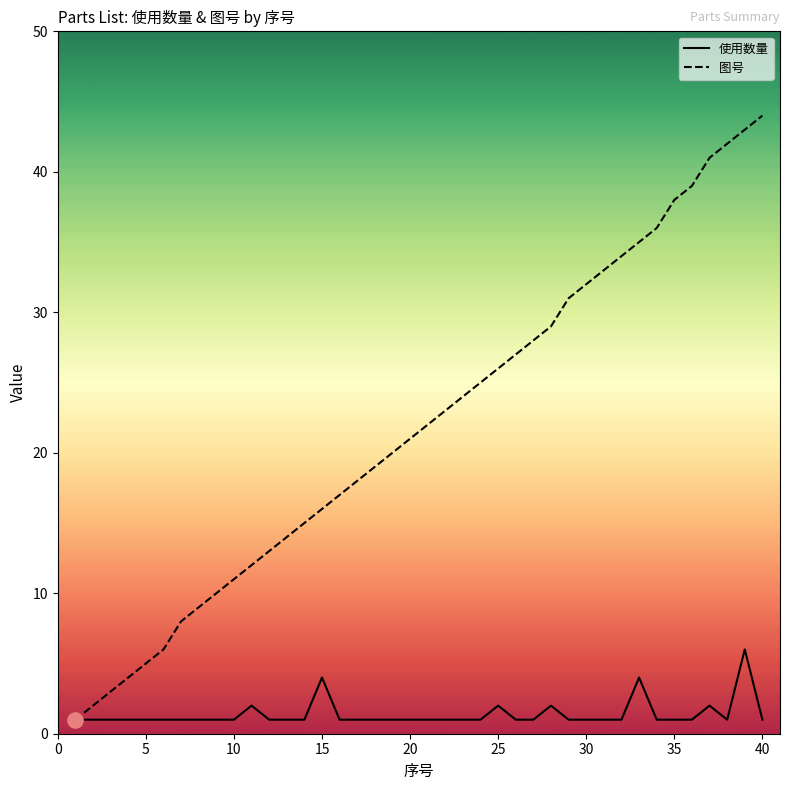

What are all the series names shown in the legend?

使用数量, 图号